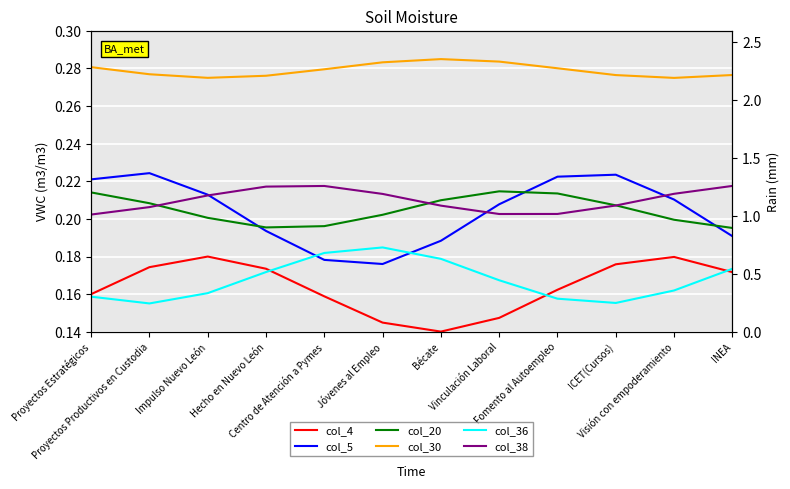

What is the sum of the col_30 values at Bécate and INEA?

0.6